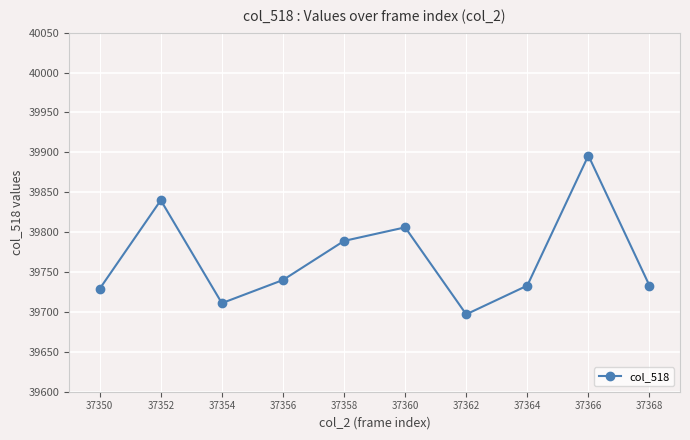

What is the difference between the values at 37366 and 37358?

107